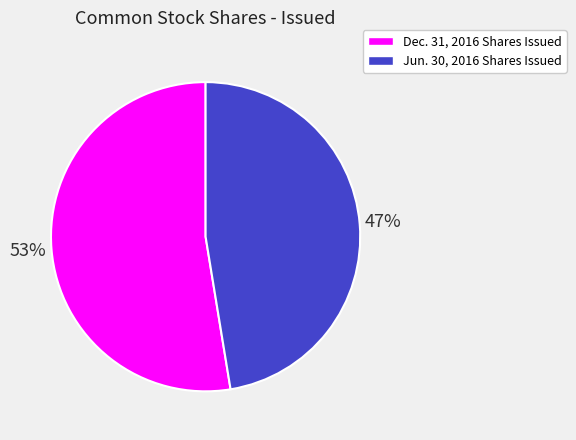

The Jun. 30, 2016 Shares Issued slice represents 47% of the pie. True or false?

True